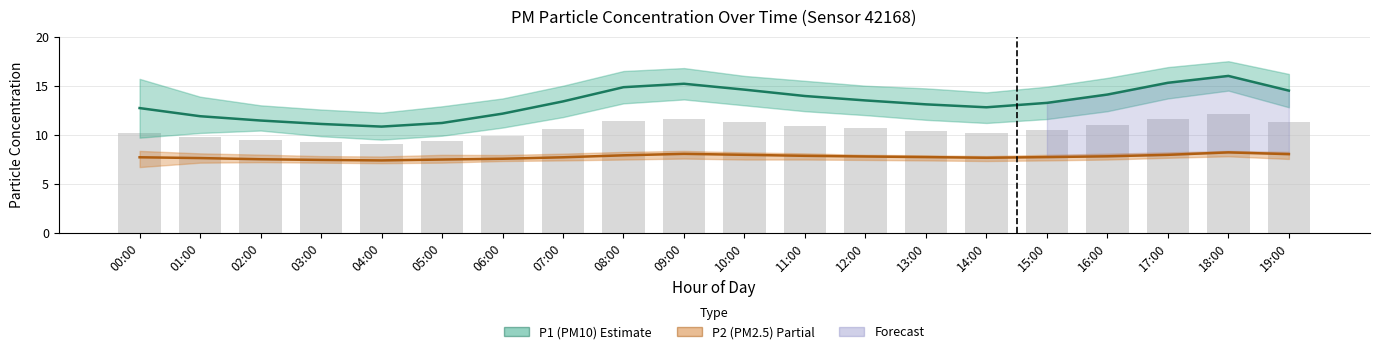

True or false: P1 (PM10) has a value of 14.8 at 08:00.

True